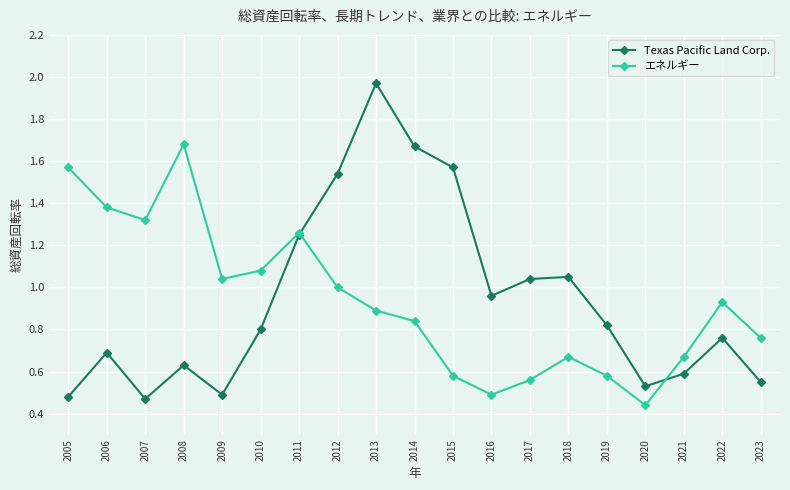

At which category is the sum across all series the highest?

2013